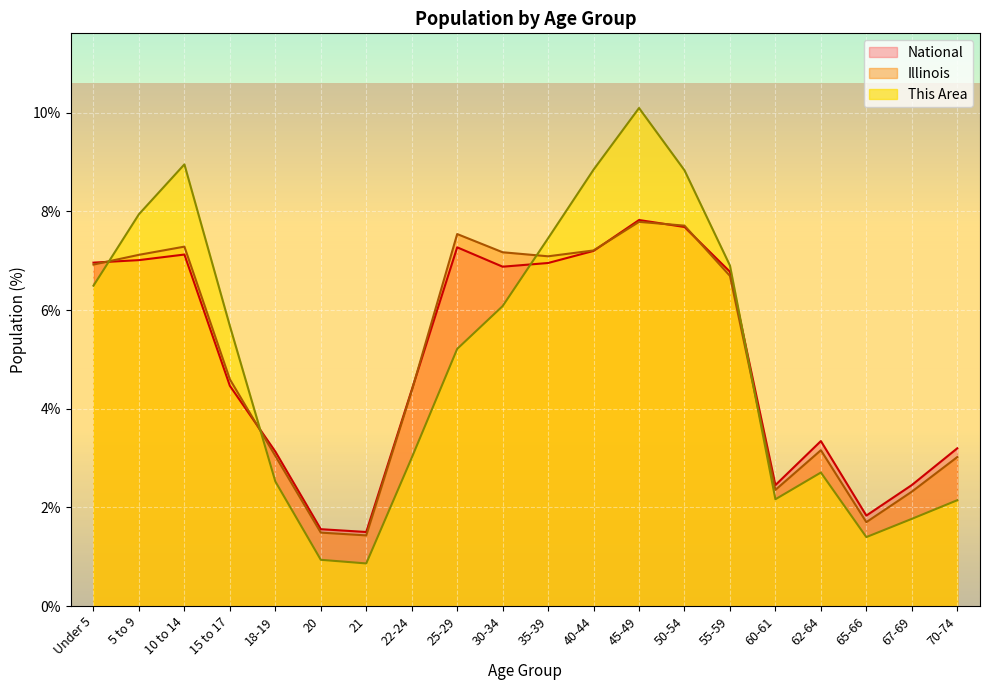

Reading left to right, list all the values displayed in this chart.

National line: Under 5=7.0	5 to 9=7.0	10 to 14=7.1	15 to 17=4.5	18-19=3.1	20=1.6	21=1.5	22-24=4.4	25-29=7.3	30-34=6.9	35-39=7.0	40-44=7.2	45-49=7.8	50-54=7.7	55-59=6.8	60-61=2.5	62-64=3.3	65-66=1.8	67-69=2.5	70-74=3.2
Illinois line: Under 5=6.9	5 to 9=7.1	10 to 14=7.3	15 to 17=4.6	18-19=3.0	20=1.5	21=1.4	22-24=4.4	25-29=7.5	30-34=7.2	35-39=7.1	40-44=7.2	45-49=7.8	50-54=7.7	55-59=6.7	60-61=2.4	62-64=3.2	65-66=1.7	67-69=2.3	70-74=3.0
This Area line: Under 5=6.5	5 to 9=7.9	10 to 14=9.0	15 to 17=5.7	18-19=2.5	20=0.9	21=0.9	22-24=3.0	25-29=5.2	30-34=6.1	35-39=7.5	40-44=8.8	45-49=10.1	50-54=8.8	55-59=6.9	60-61=2.2	62-64=2.7	65-66=1.4	67-69=1.8	70-74=2.1